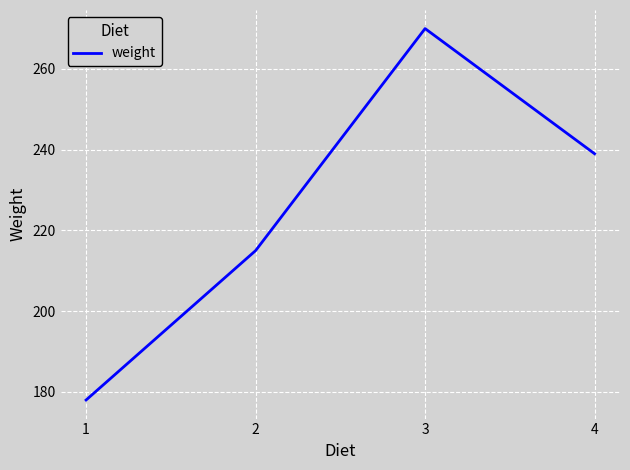

Reading left to right, extract all data points from this chart.

1=178	2=215	3=270	4=239